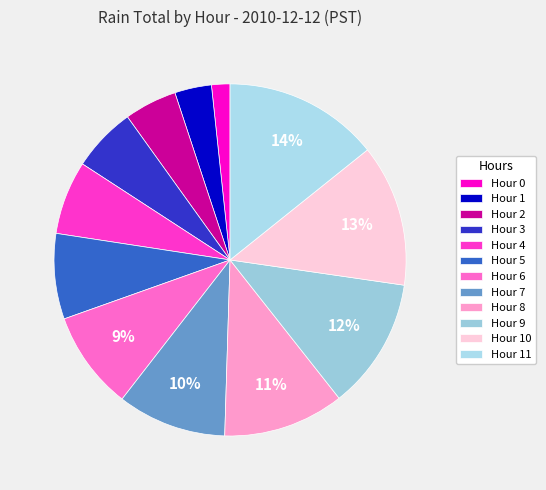

Which category has the biggest portion of the pie?

Hour 11